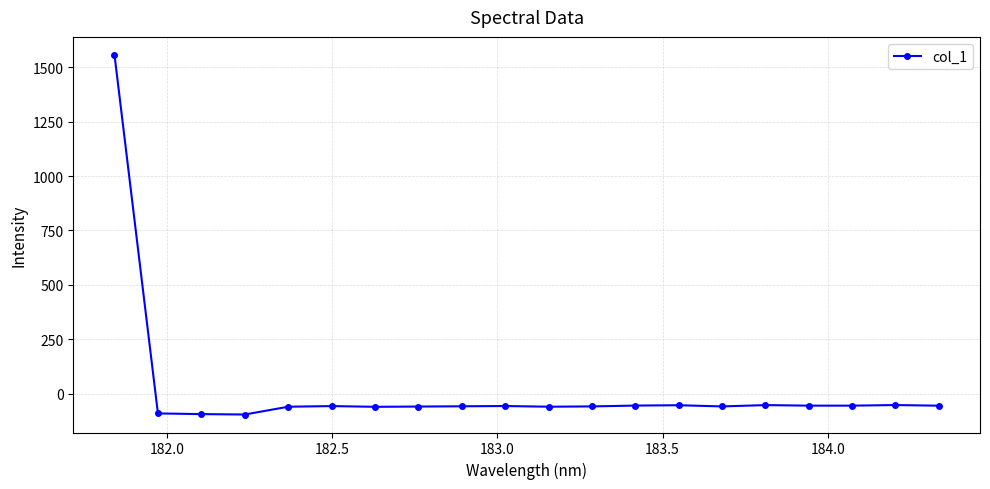

What is the value of the 10th point from the left?

-57.3